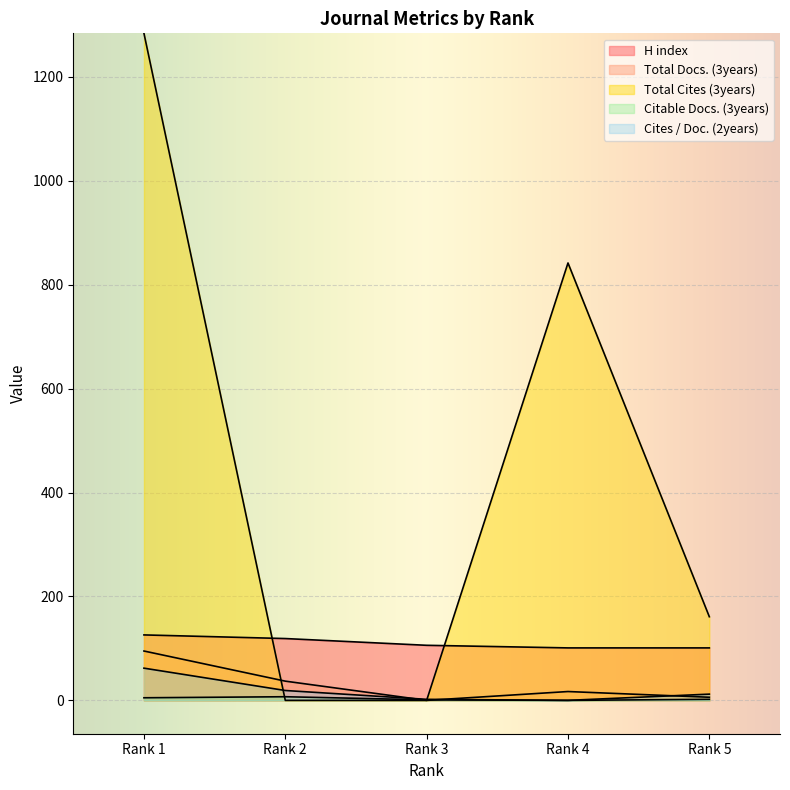

True or false: Cites / Doc. (2years) has a value of 3 at Rank 3.

False